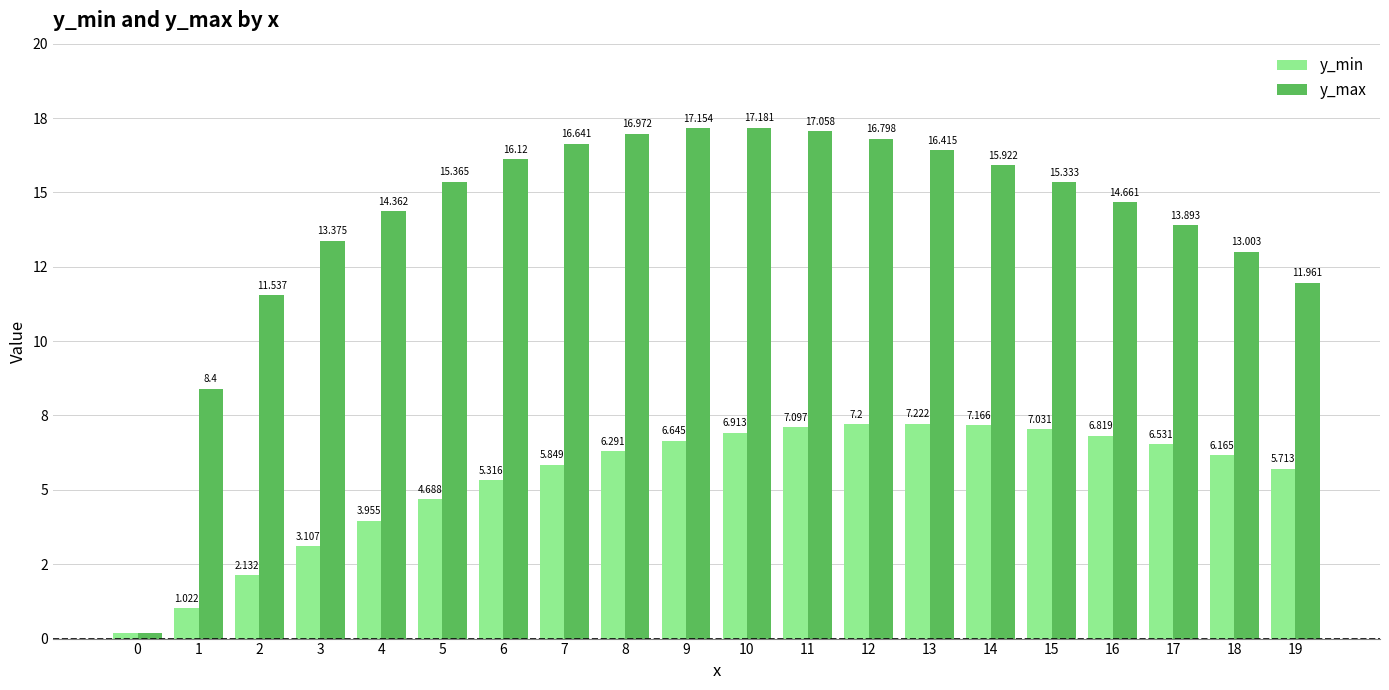

What are all the series names shown in the legend?

y_min, y_max